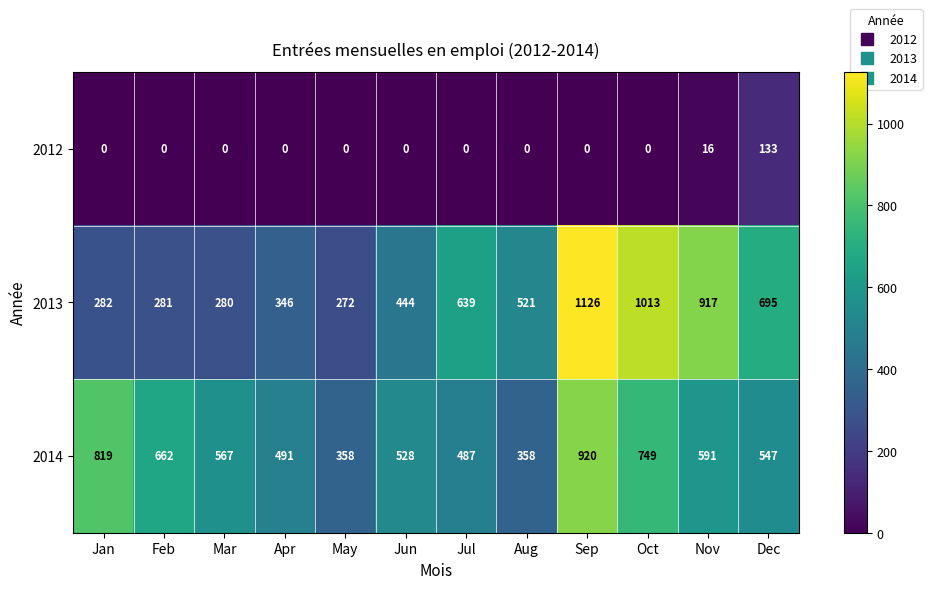

The 2012 series shows 87 at Dec. True or false?

False